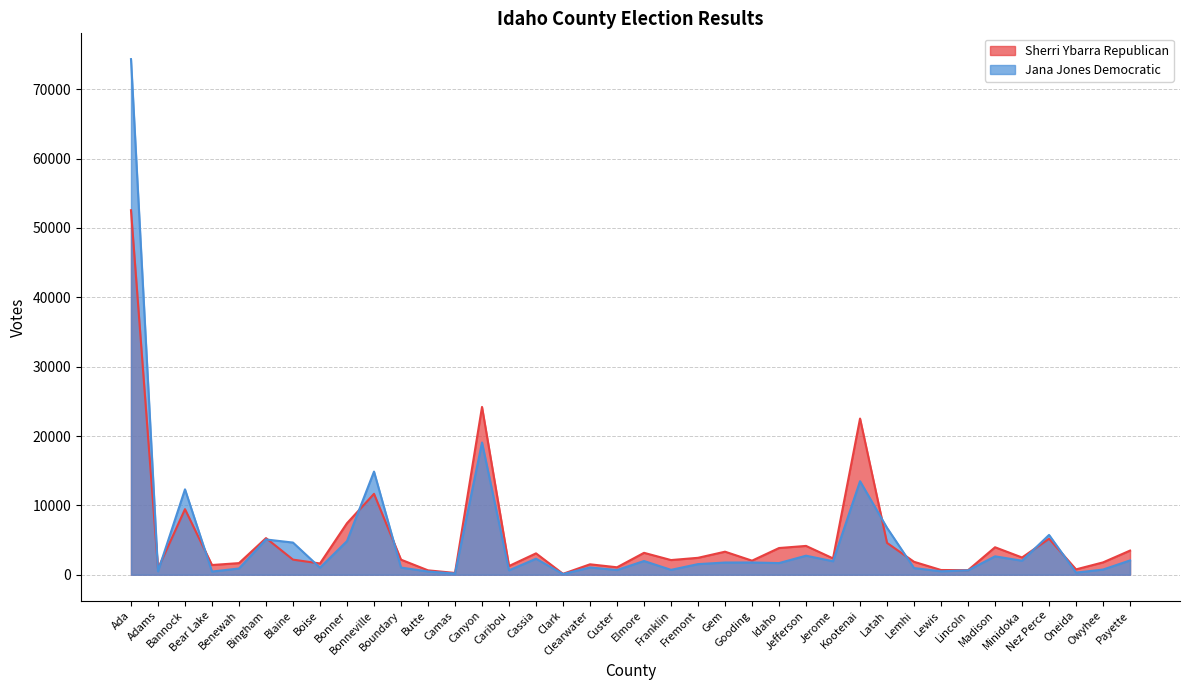

Reading right to left, extract all data points from this chart.

Sherri Ybarra Republican: 3483	1782	776	5189	2488	3962	658	682	1866	4592	22518	2356	4156	3852	2030	3324	2441	2117	3160	1076	1506	132	3083	1258	24190	259	635	2174	11665	7433	1625	2180	5282	1677	1403	9457	893	52553
Jana Jones Democratic: 2065	749	307	5740	2019	2654	636	496	962	6763	13486	1944	2747	1682	1769	1761	1533	705	1981	679	1052	100	2310	637	19068	171	466	1036	14871	4853	1019	4638	5086	904	458	12312	489	74340